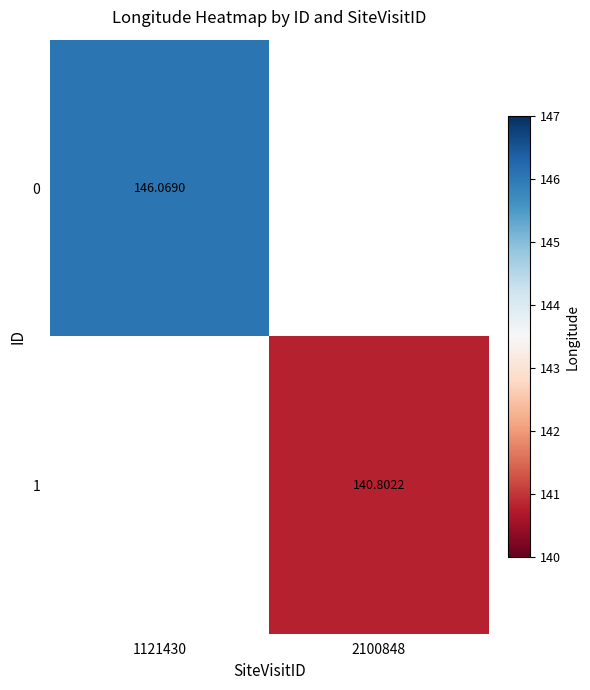

At which category does the chart reach its minimum across all series?

2100848